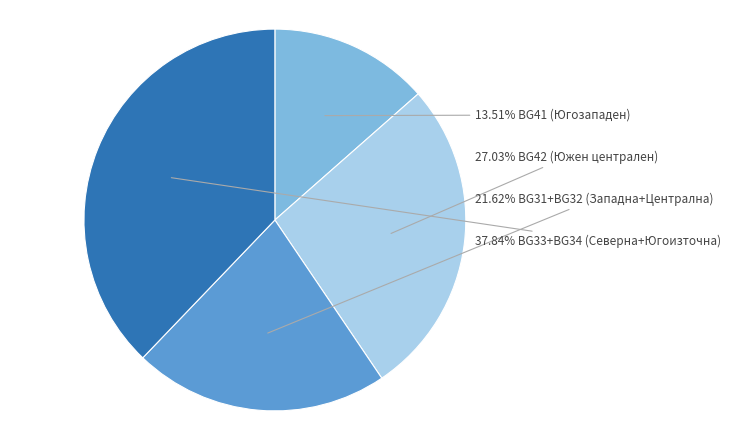

Count the number of slices in the pie.

4